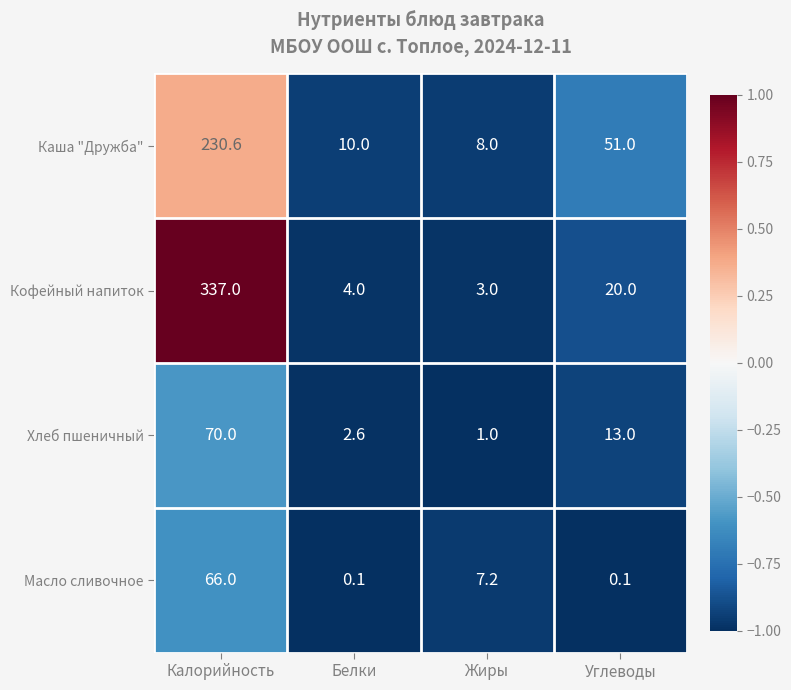

At which label is Хлеб пшеничный closest to 35?

Углеводы